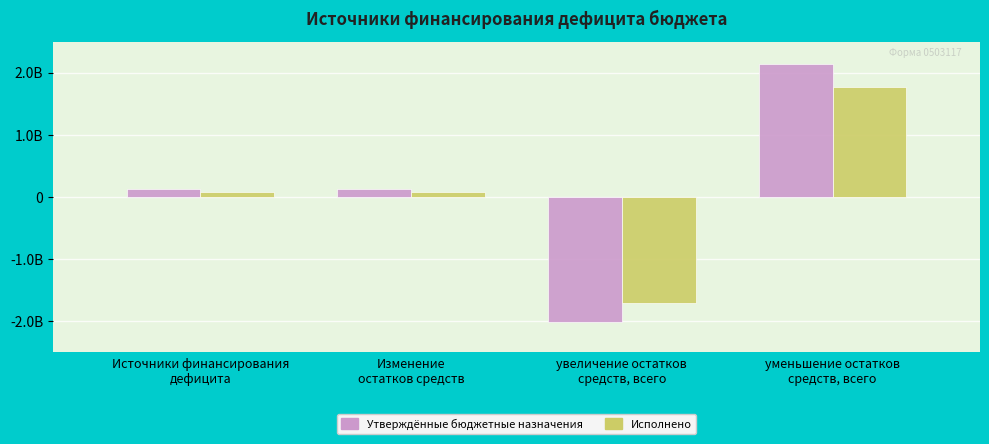

List the labels in order of Утверждённые бюджетные назначения value, smallest first.

увеличение остатков
средств, всего, Источники финансирования
дефицита, Изменение
остатков средств, уменьшение остатков
средств, всего